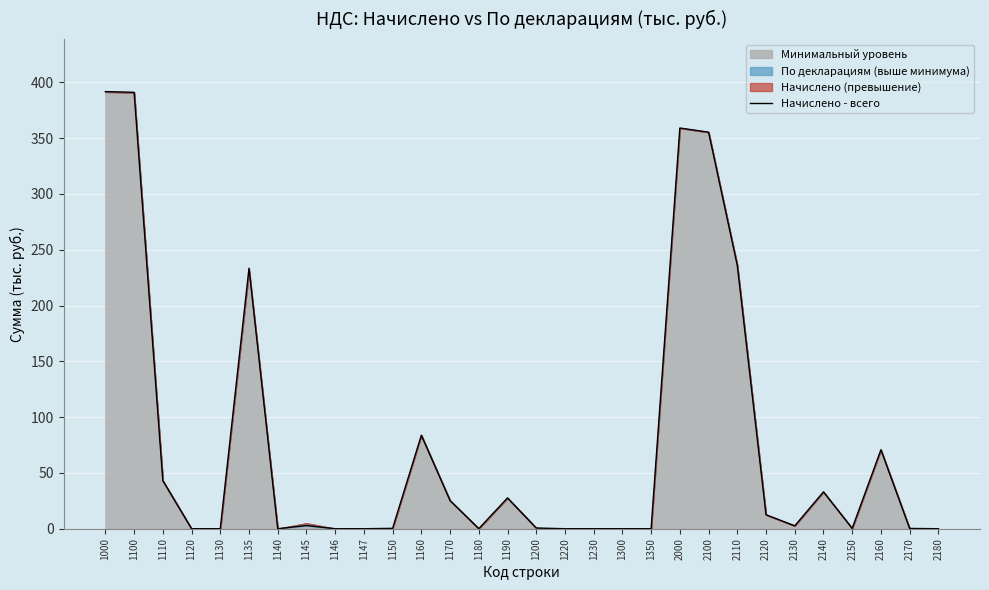

At which category does the data reach its first local peak?

1135